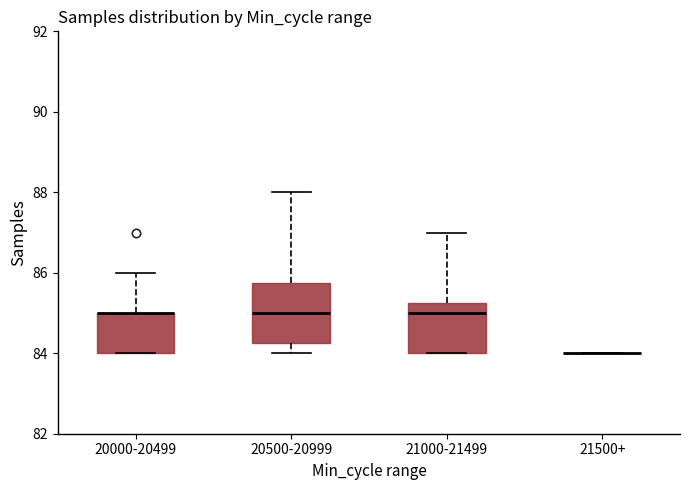

Which box is the tallest, from its lower edge to its upper edge?

20500-20999